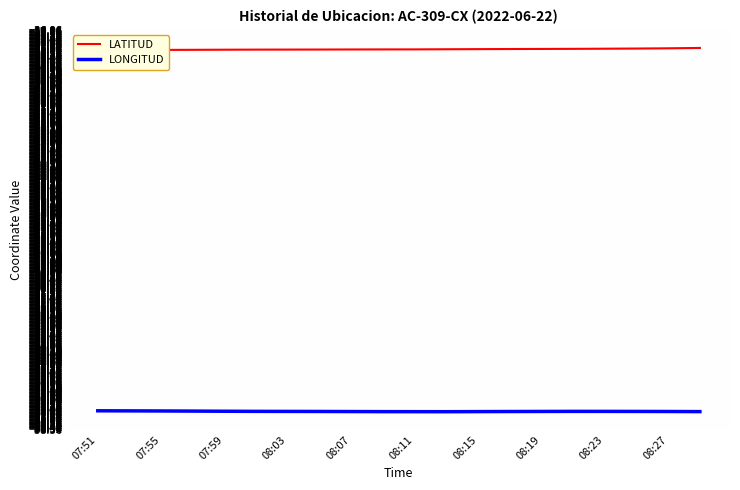

What is the difference between the maximum and minimum values in the LATITUD series?

0.1